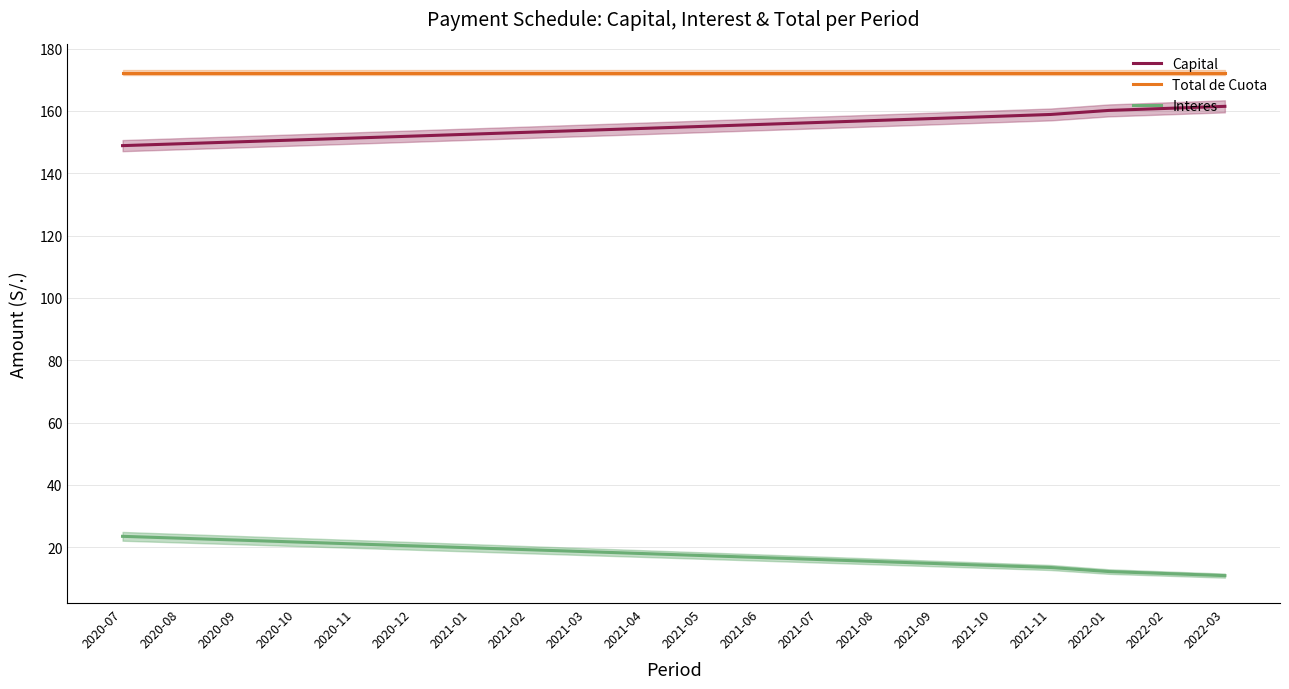

What is the greatest value displayed?

172.3